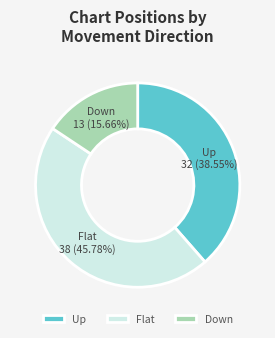

Rank the categories by value from lowest to highest.

Down, Up, Flat